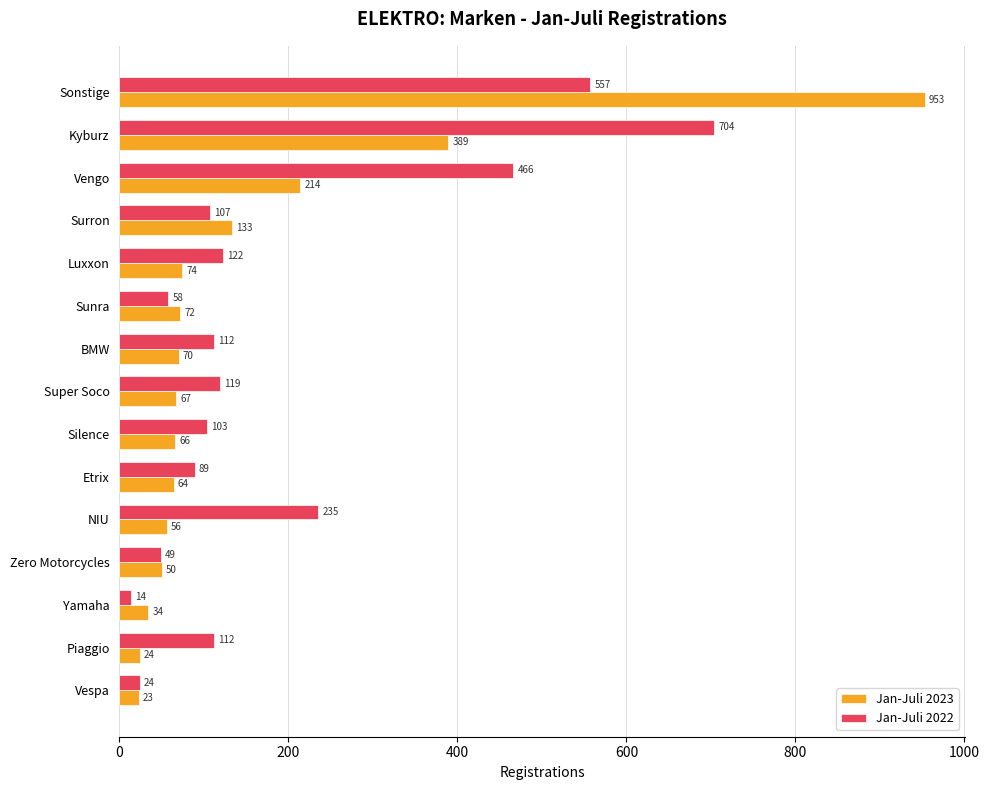

Is it true that Jan-Juli 2022 equals 104 at Sunra?

False